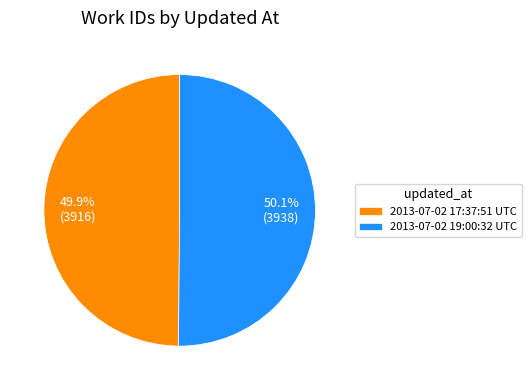

Combined, do 2013-07-02 19:00:32 UTC and 2013-07-02 17:37:51 UTC account for over 50%?

Yes